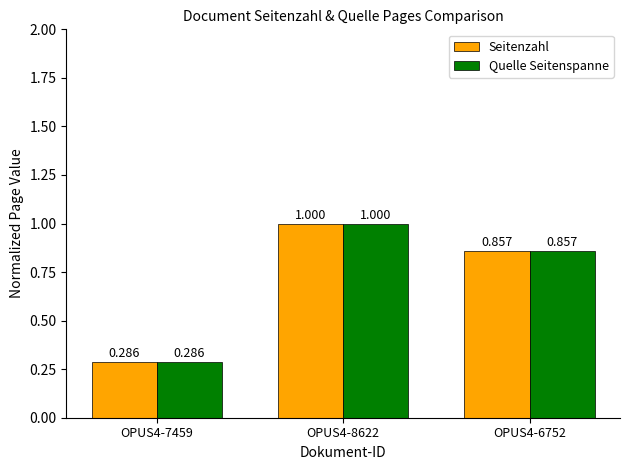

How many categories are shown in the chart?

3